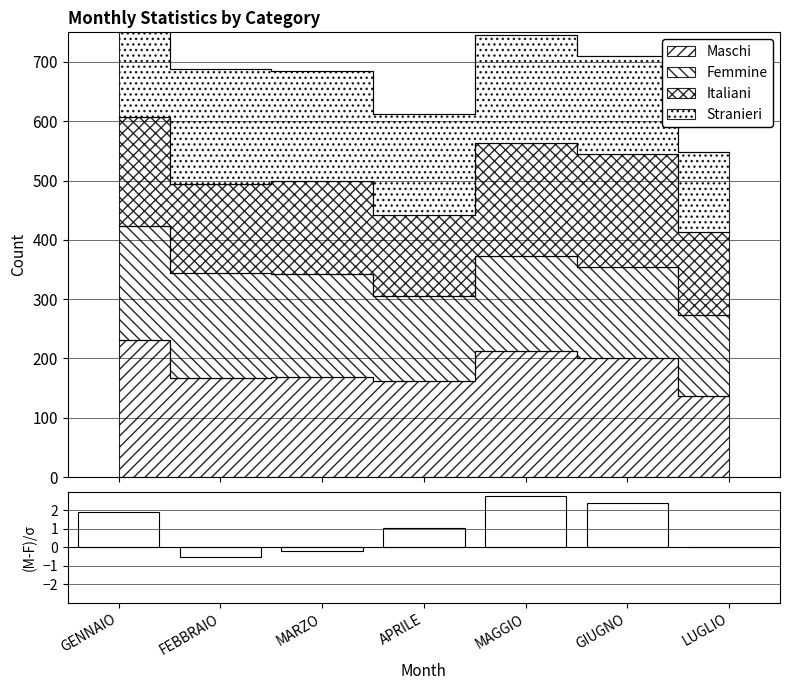

True or false: the data shows -0.3 at MARZO.

False